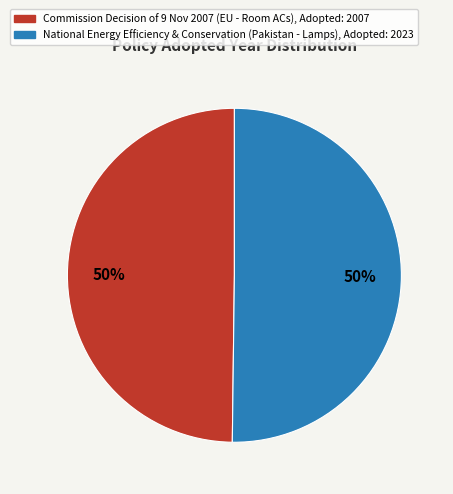

To the nearest percent, what is the average slice percentage?

50%